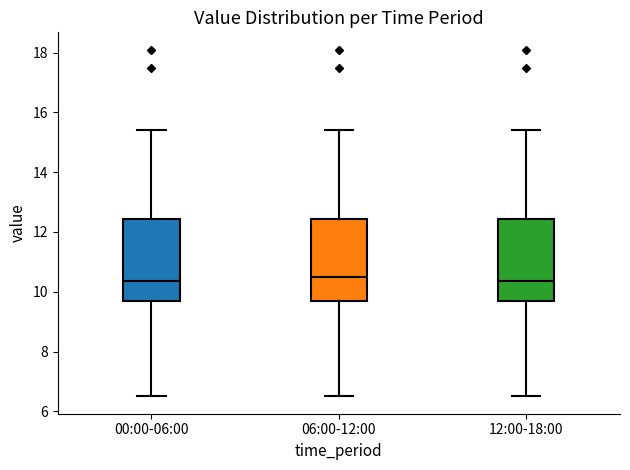

Reading left to right, read every box against the y-axis: the position of its median line, the range the box covers, and the ends of its whiskers. The values are not printed on the chart, so give them approximately, as read against the axis.

00:00-06:00: median 10.4, box 9.6 to 12.4, whiskers 6.6 to 15.4
06:00-12:00: median 10.6, box 9.8 to 12.4, whiskers 6.6 to 15.4
12:00-18:00: median 10.4, box 9.6 to 12.4, whiskers 6.6 to 15.4